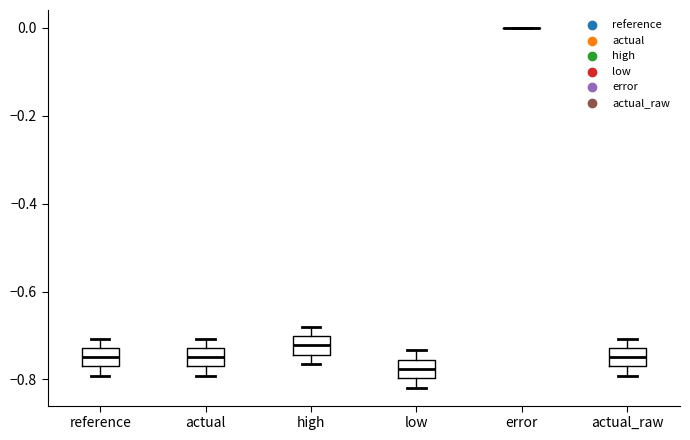

Reading left to right, transcribe this box plot: for each box, give where its median line is, the range the box spans, and where its two whiskers end, as read against the y-axis. The values are not printed on the chart, so give them approximately, as read against the axis.

reference: median -0.74, box -0.78 to -0.72, whiskers -0.80 to -0.70
actual: median -0.74, box -0.78 to -0.72, whiskers -0.80 to -0.70
high: median -0.72, box -0.74 to -0.70, whiskers -0.76 to -0.68
low: median -0.78, box -0.80 to -0.76, whiskers -0.82 to -0.74
error: box collapsed to a line at 0.00, whiskers 0.00 to 0.00
actual_raw: median -0.74, box -0.78 to -0.72, whiskers -0.80 to -0.70